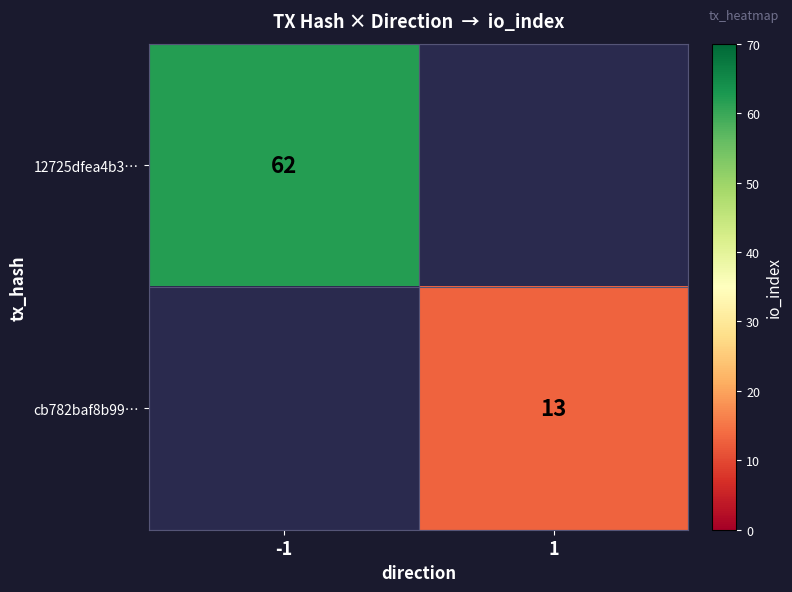

Is it true that cb782baf8b99… equals 4 at 1?

False